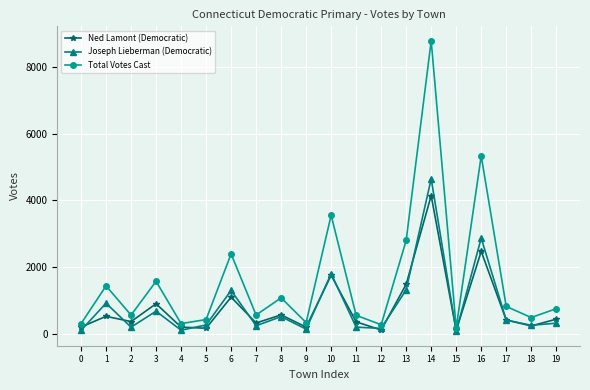

Which series changed the most between 1 and 4?

Total Votes Cast